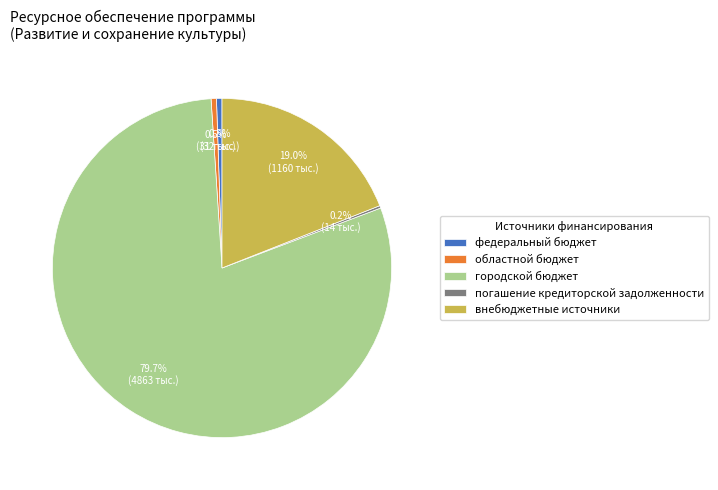

What is the largest slice in the pie chart?

городской бюджет